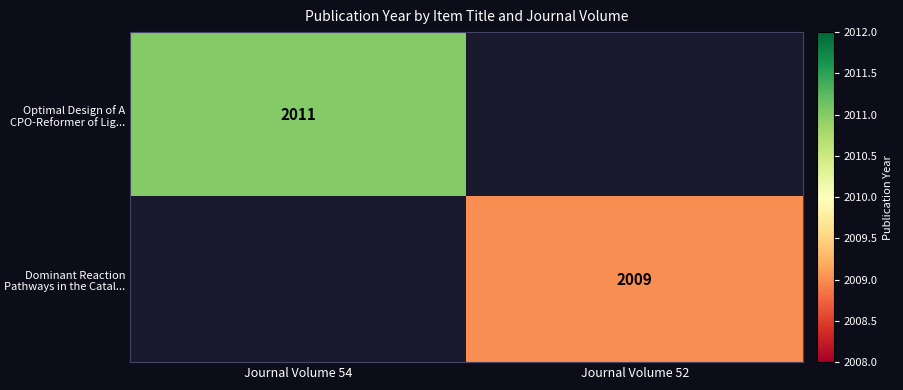

Is the value of Optimal Design of A CPO-Reformer of Lig... at Journal Volume 54 greater than the value of Dominant Reaction Pathways in the Catal... at Journal Volume 52?

Yes